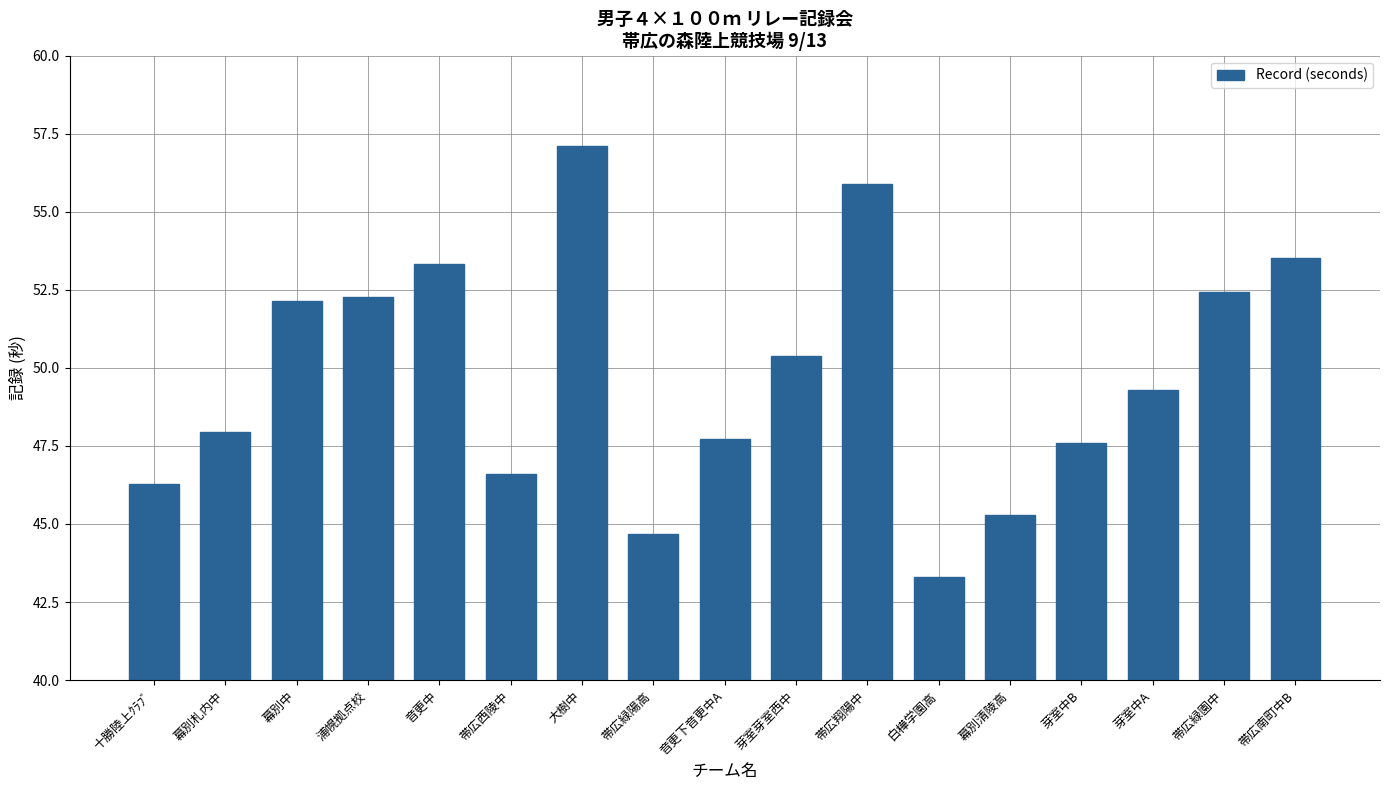

What is the minimum value shown in the chart?

43.3